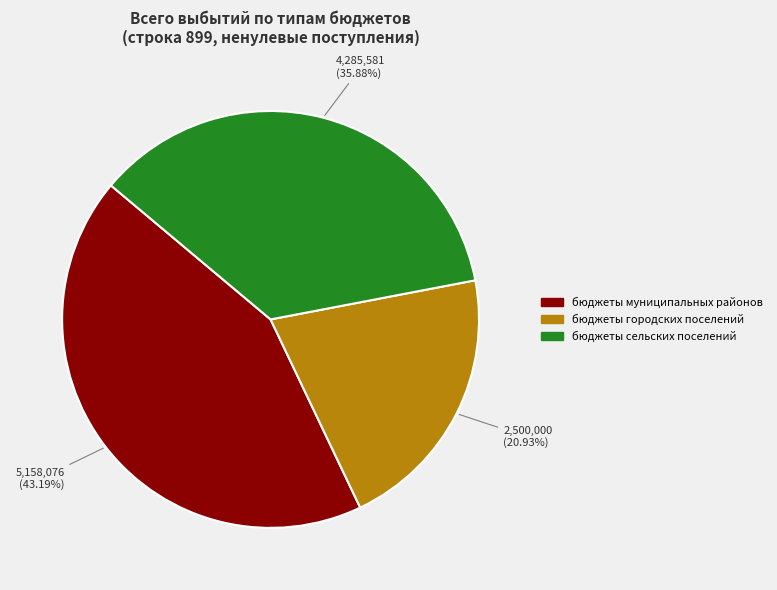

How many segments does this pie chart have?

3